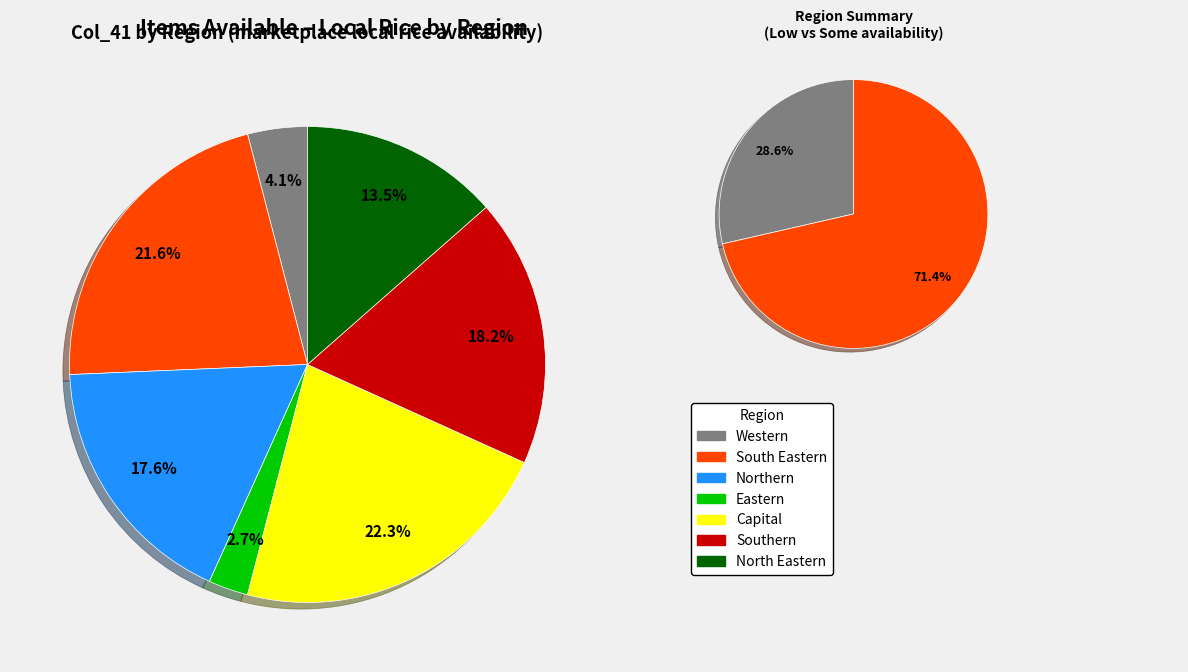

True or false: Nangarhar accounts for 17% of the total.

False